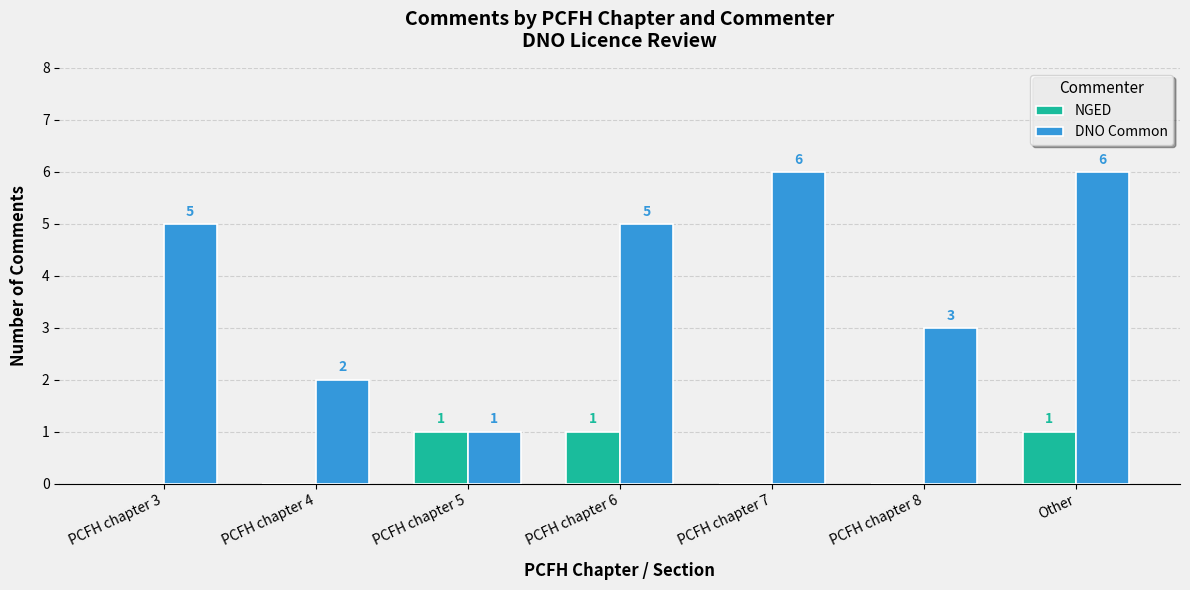

Is it true that DNO Common equals 6 at Other?

True